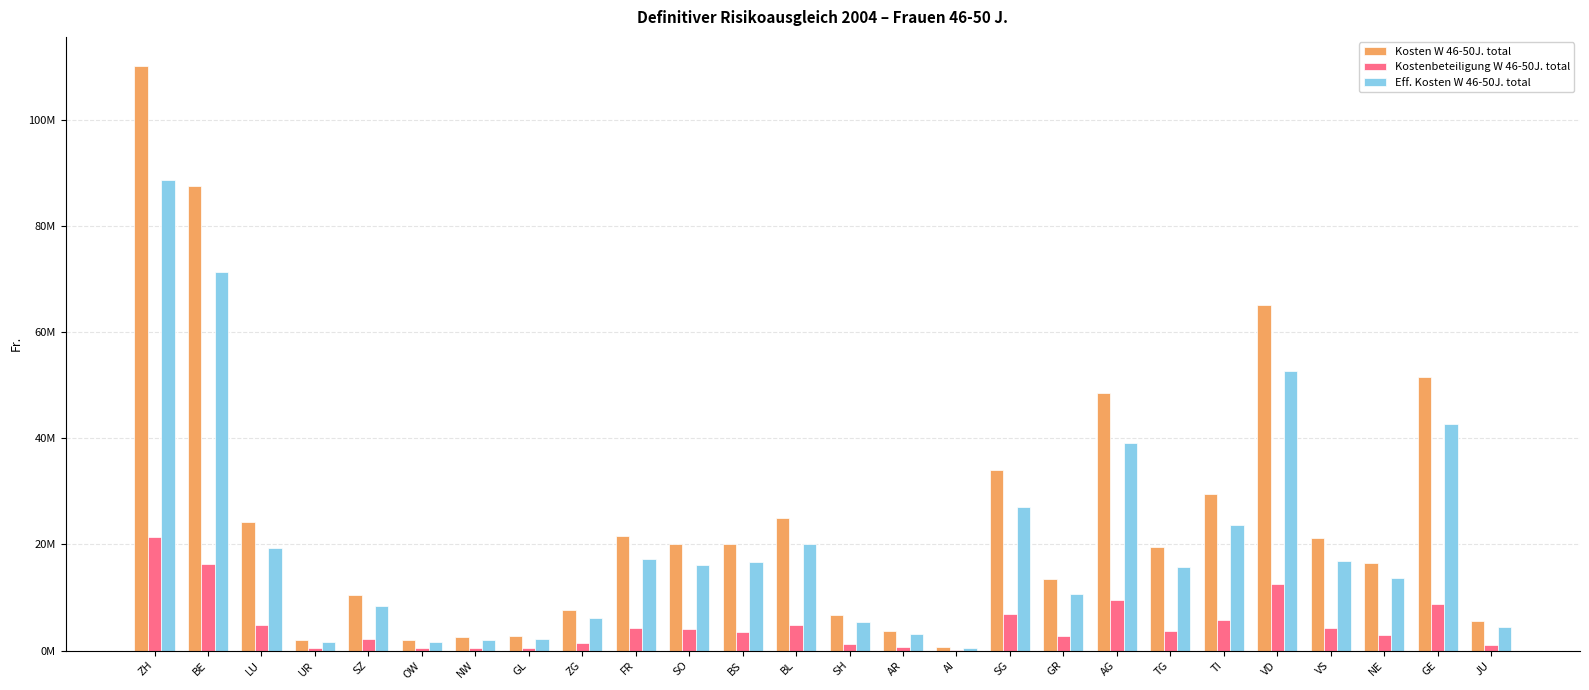

Is it true that Kostenbeteiligung W 46-50J. total equals 6875774 at VD?

False